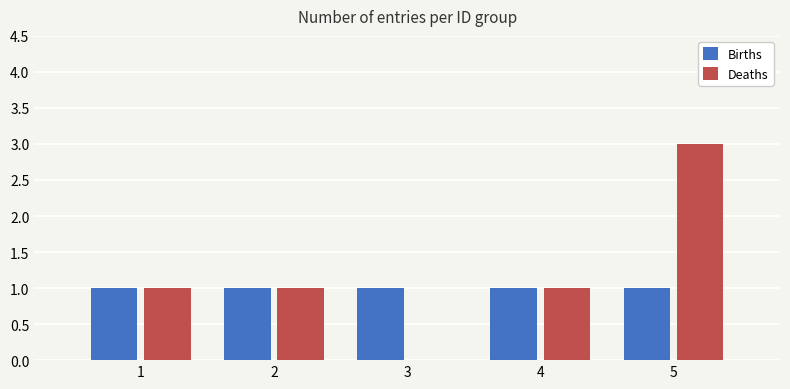

Between 3 and 5, which series saw the biggest shift?

Deaths